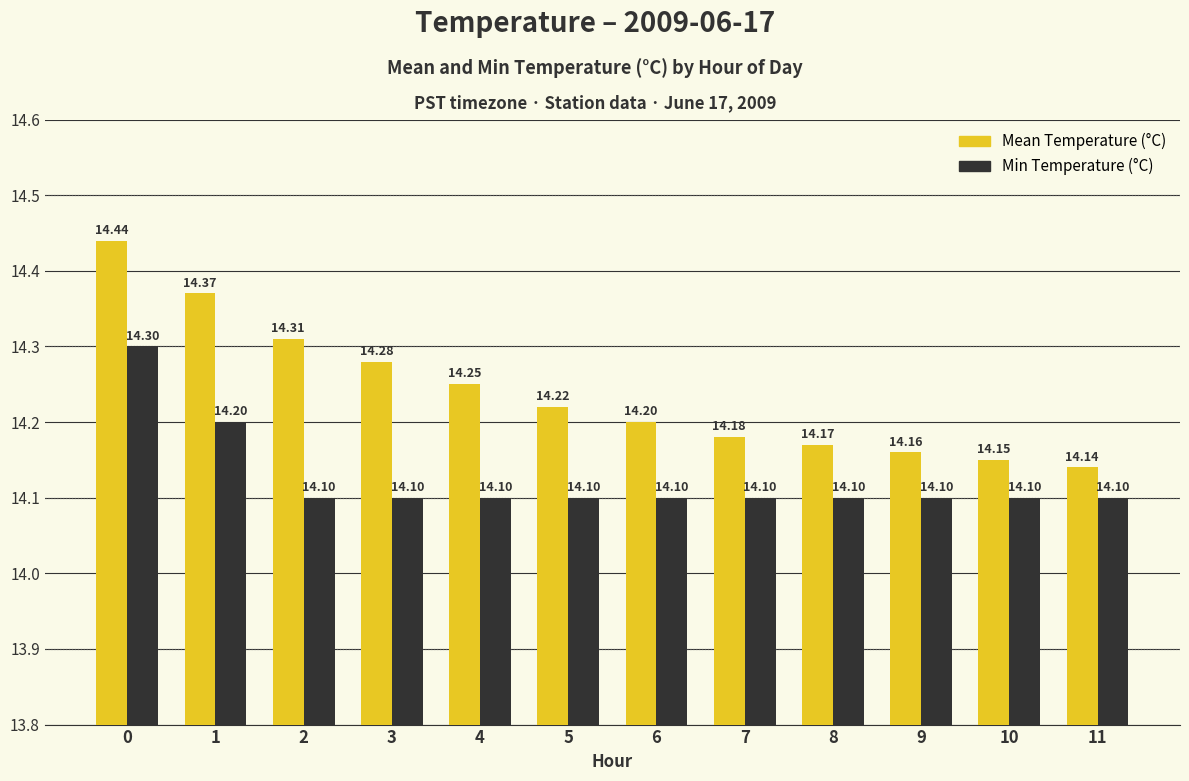

At how many categories does at least one series exceed 14?

12